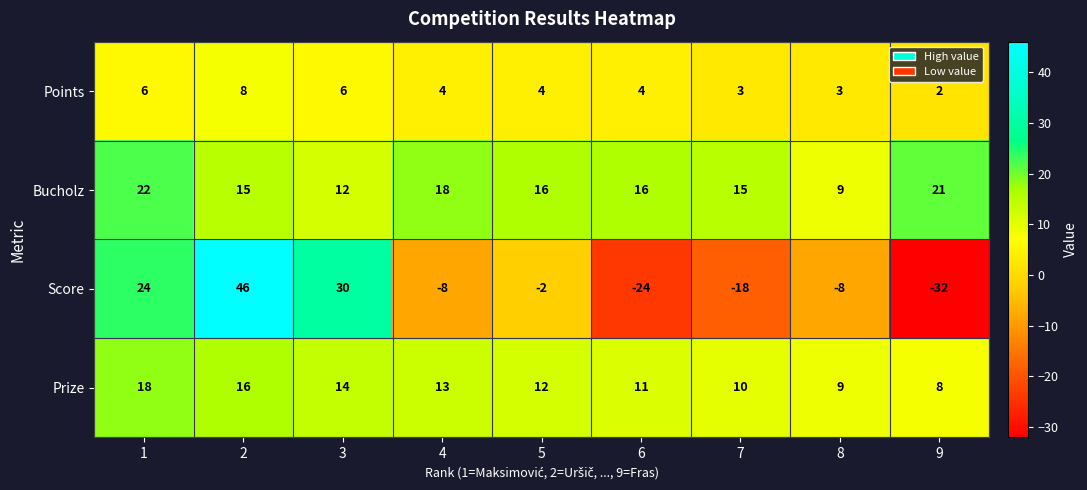

What is the difference between the highest and lowest values at 4?

26